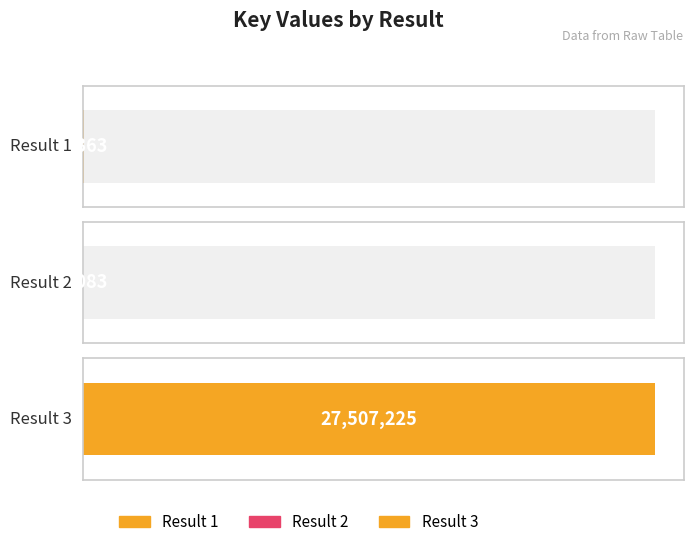

At which category does the chart reach its minimum across all series?

2